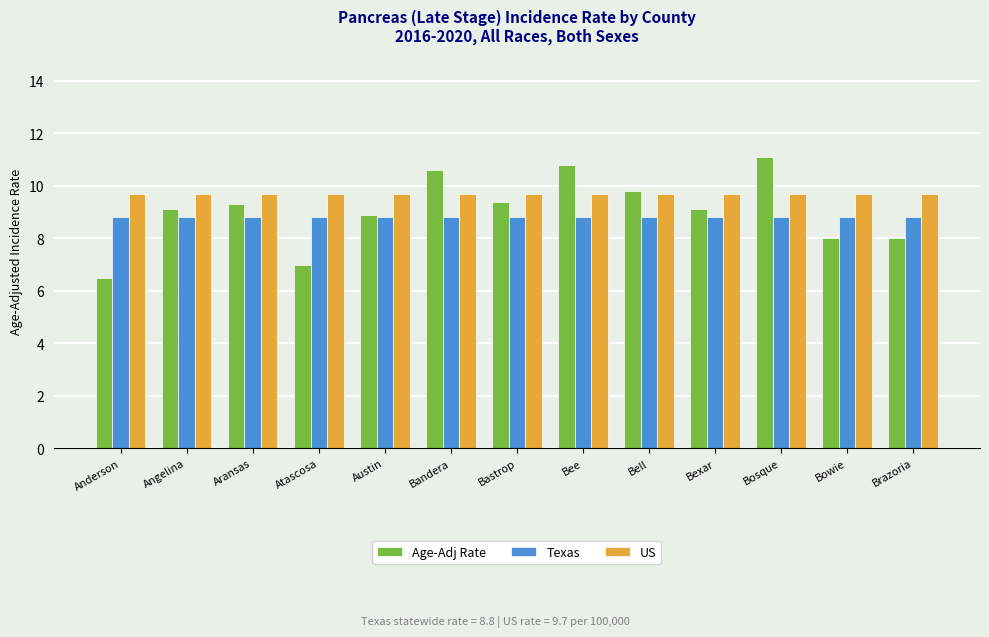

What is the value of the Texas bar at the 1st from the left?

8.8